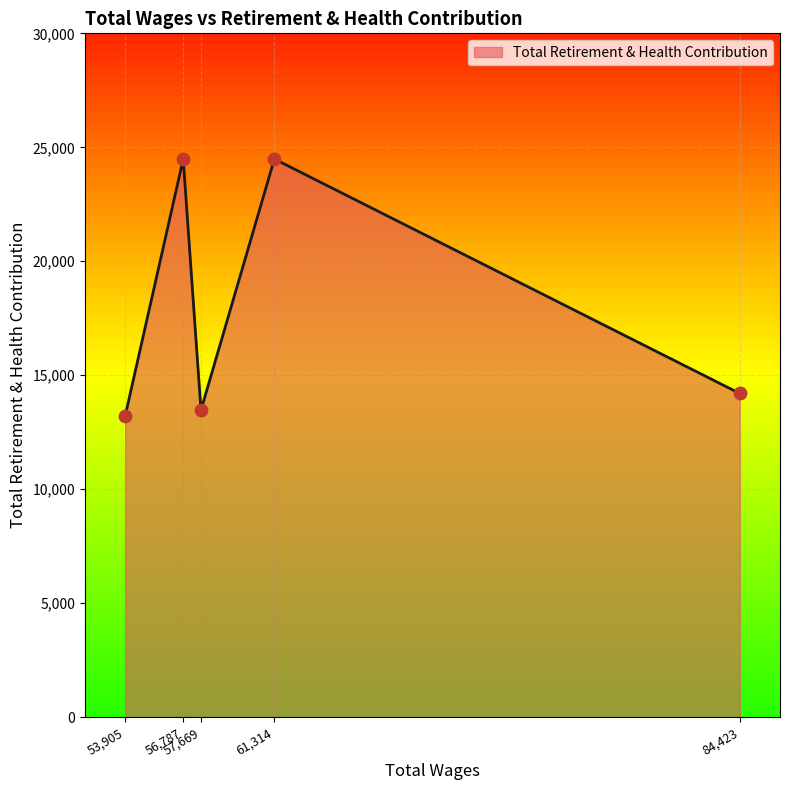

What is the difference between the maximum and minimum values?

11271